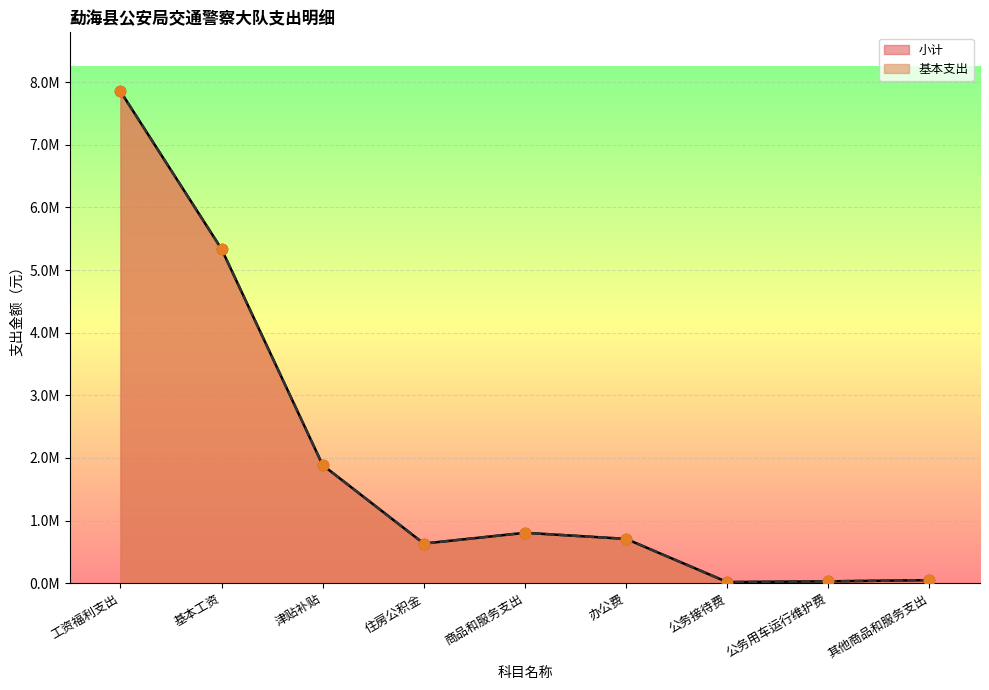

Which series has the largest total across all categories?

小计